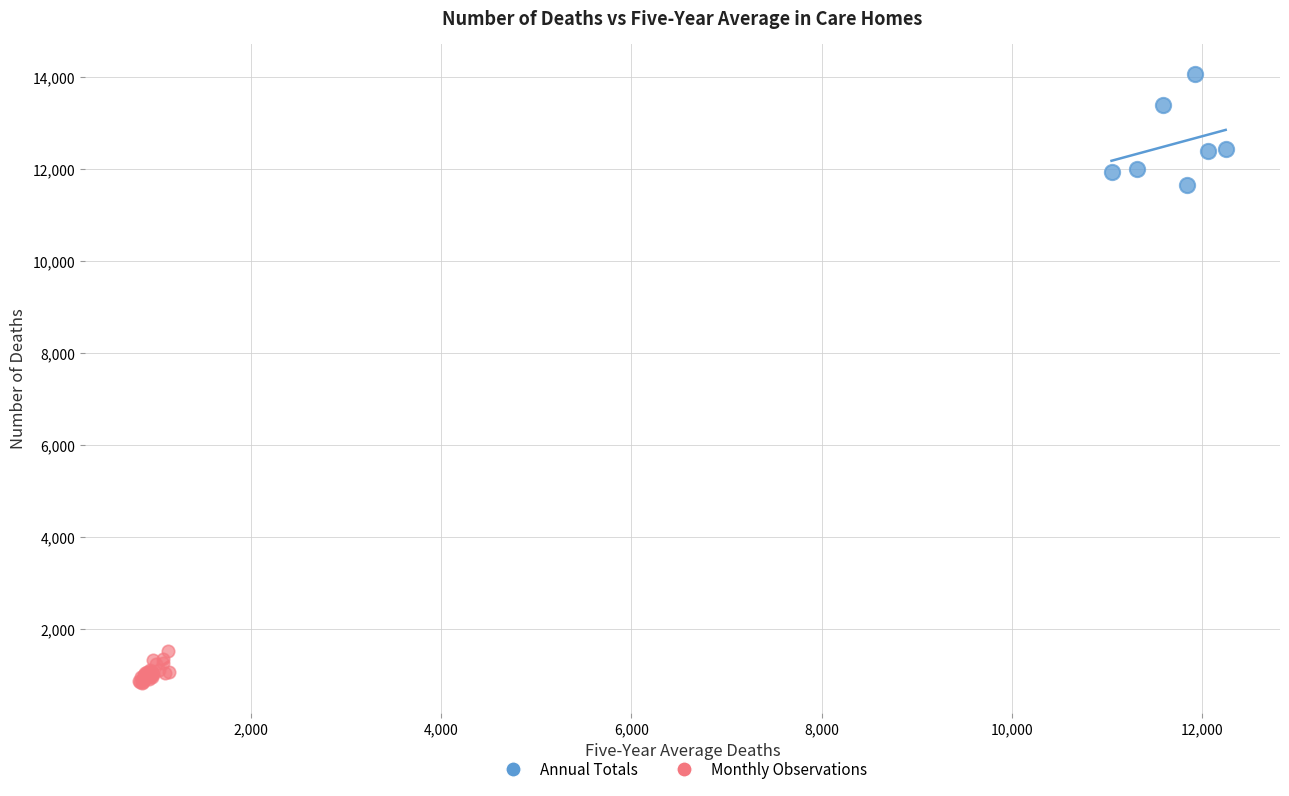

Which series reaches the minimum Y coordinate?

Monthly Observations